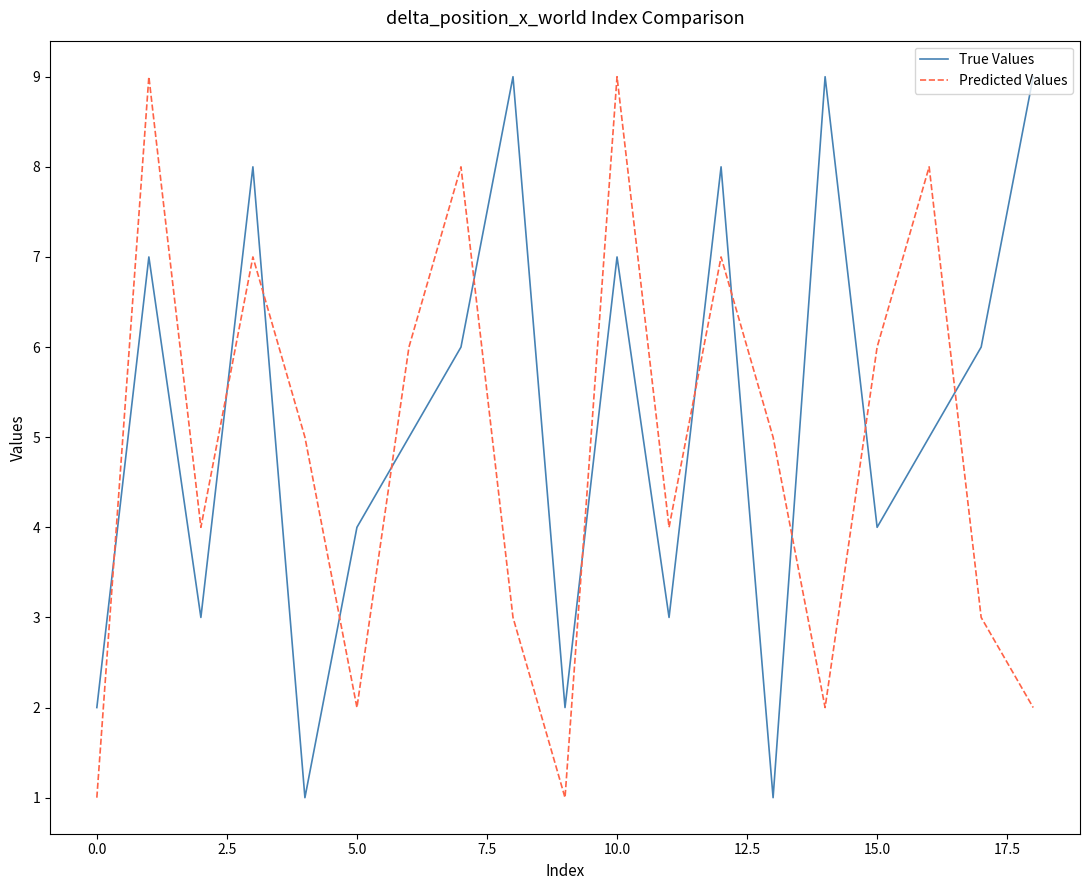

How many Predicted Values values are between 2 and 7?

13